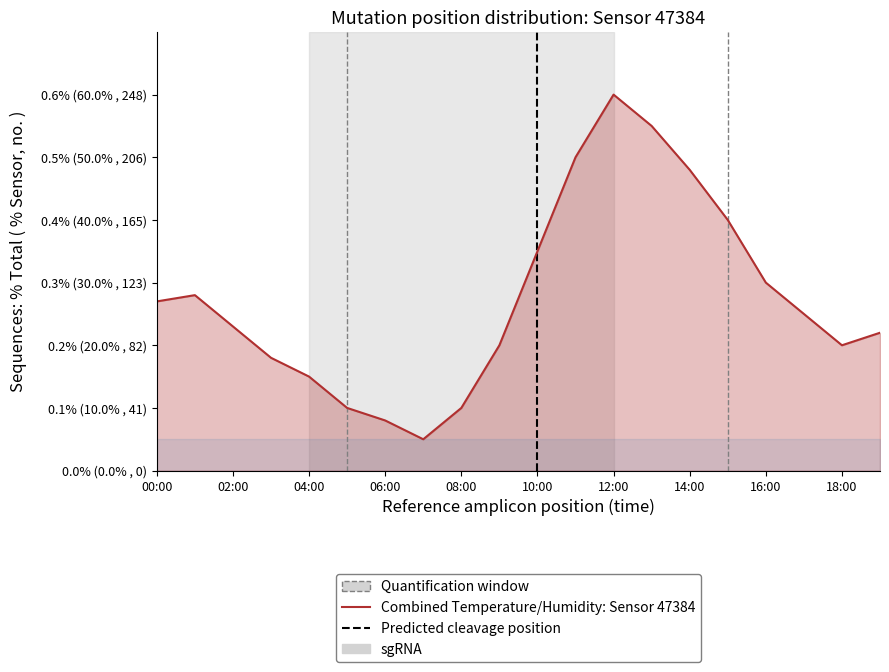

Read the value at 06:00.

0.1